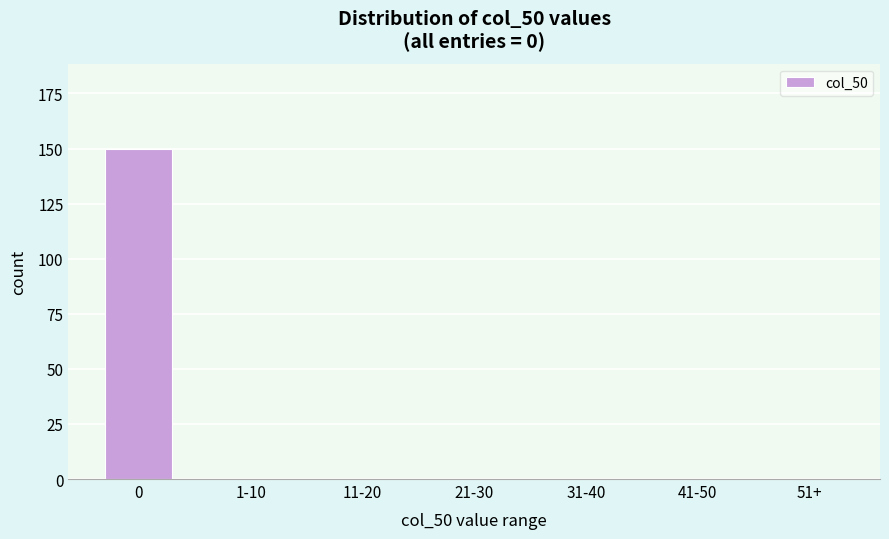

Reading left to right, transcribe all the data shown in this chart.

0=150	1-10=0	11-20=0	21-30=0	31-40=0	41-50=0	51+=0